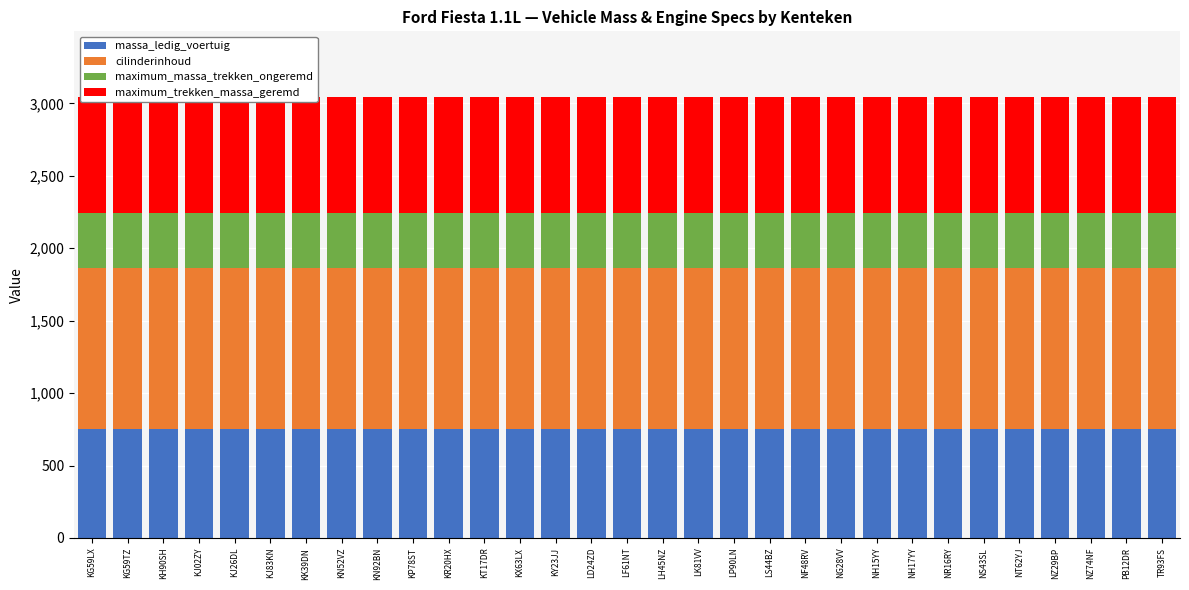

True or false: maximum_massa_trekken_ongeremd has a value of 93 at LF61NT.

False